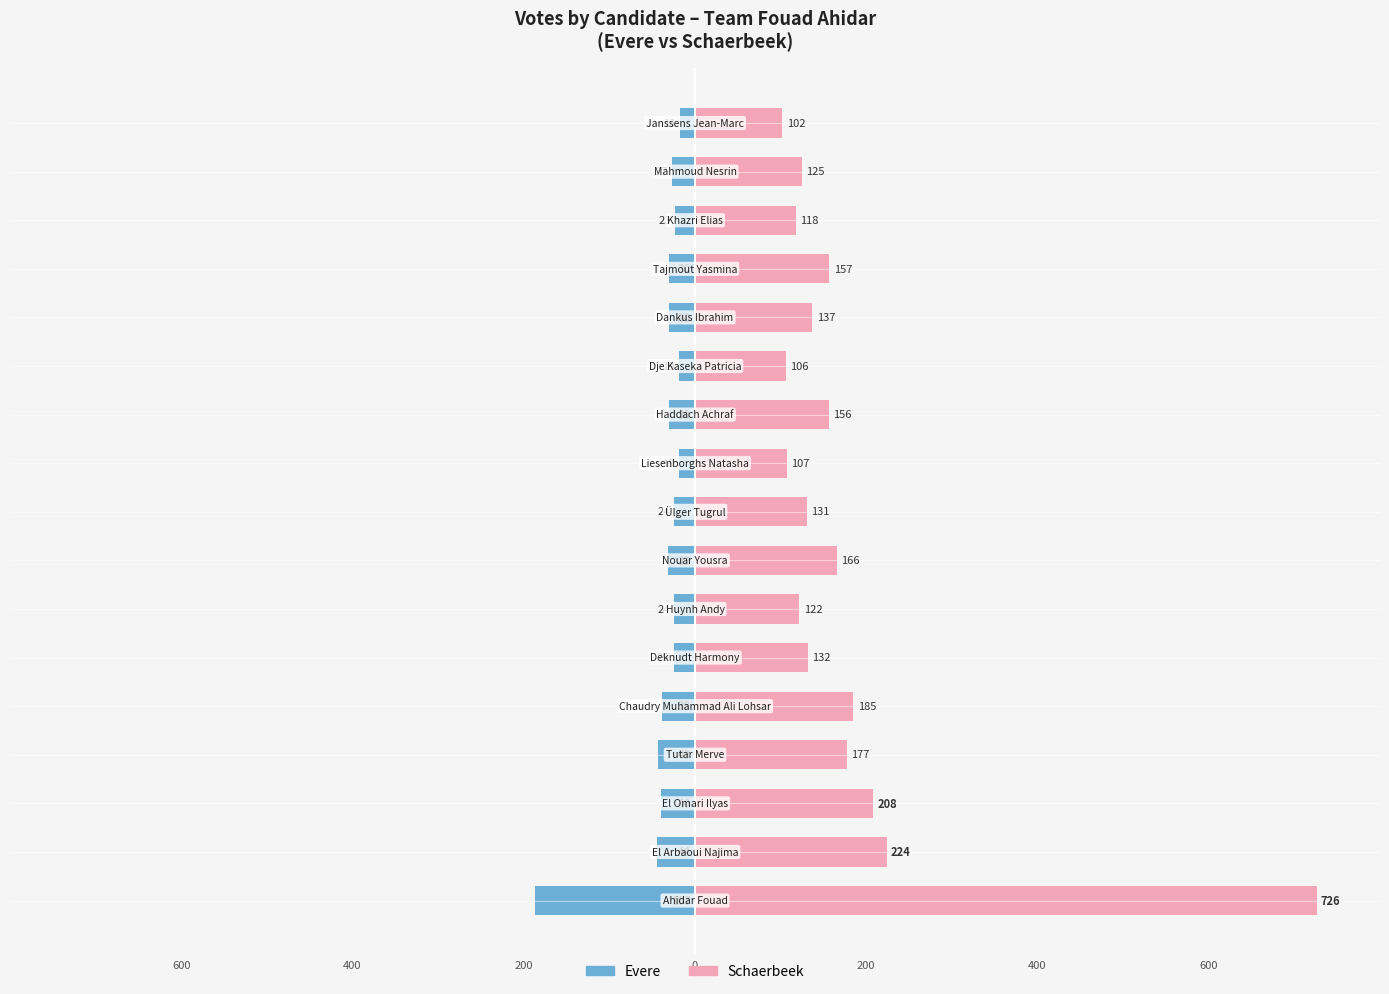

What are all the series names shown in the legend?

Evere, Schaerbeek